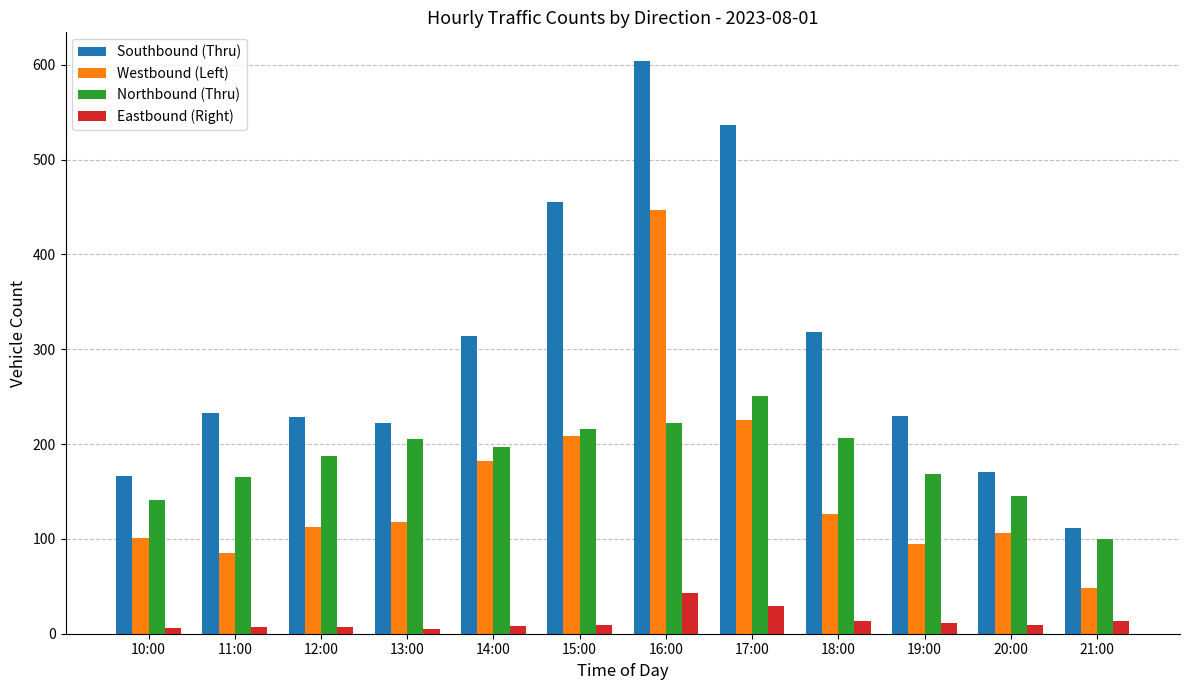

Between 17:00 and 21:00, which series saw the biggest shift?

Southbound (Thru)